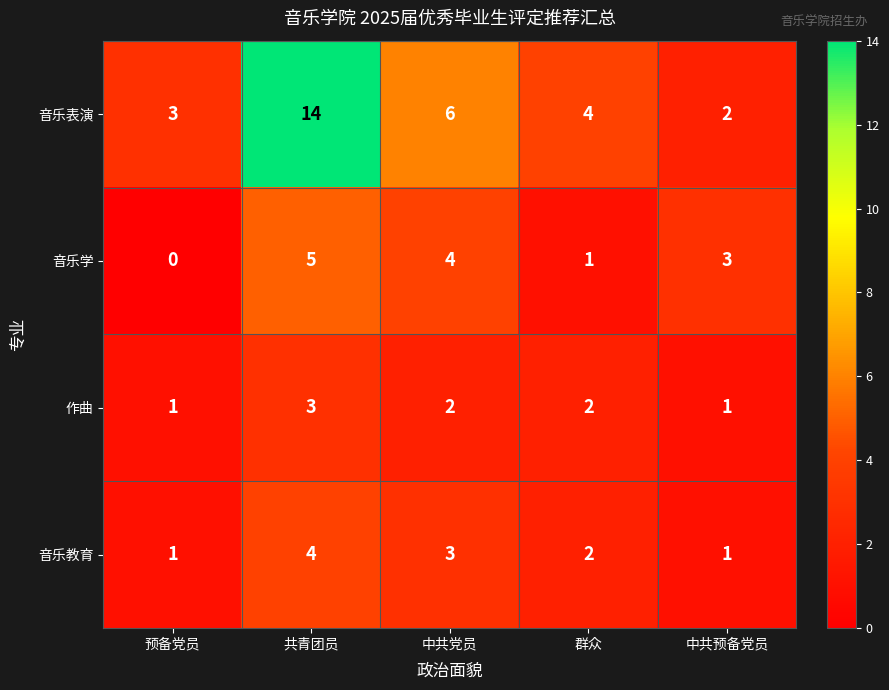

At which label does 音乐学 reach its peak?

共青团员